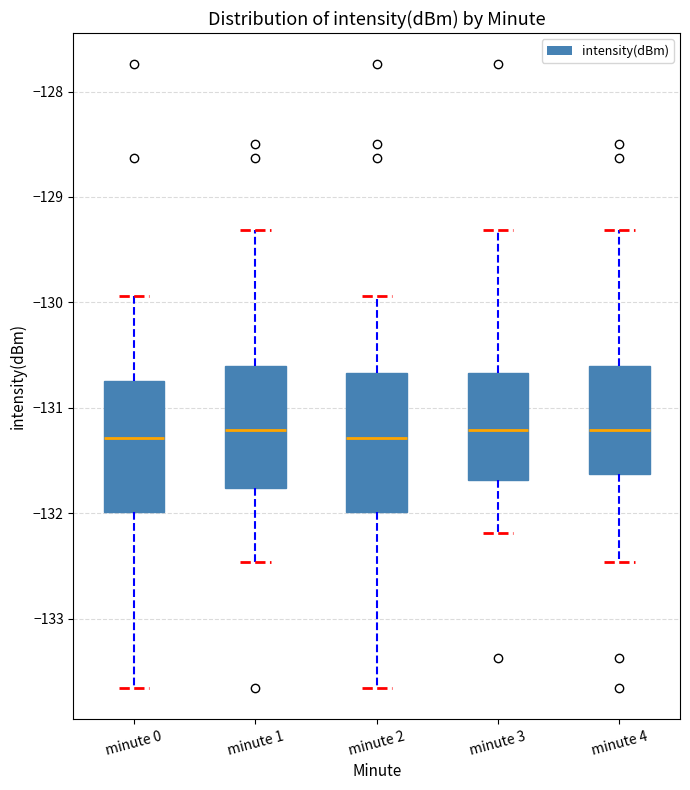

Where does the upper whisker of the box for minute 0 end on the y-axis? The values are not printed on the chart, so give them approximately, as read against the axis.

-129.9